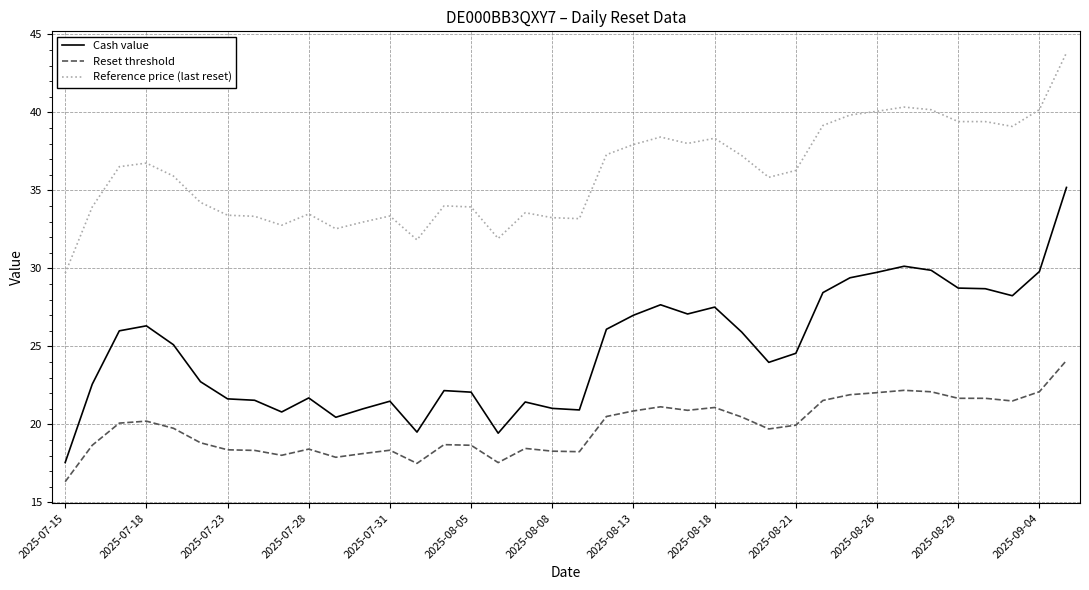

Rank the series by their average value, from highest to lowest.

Reference price (last reset), Cash value, Reset threshold